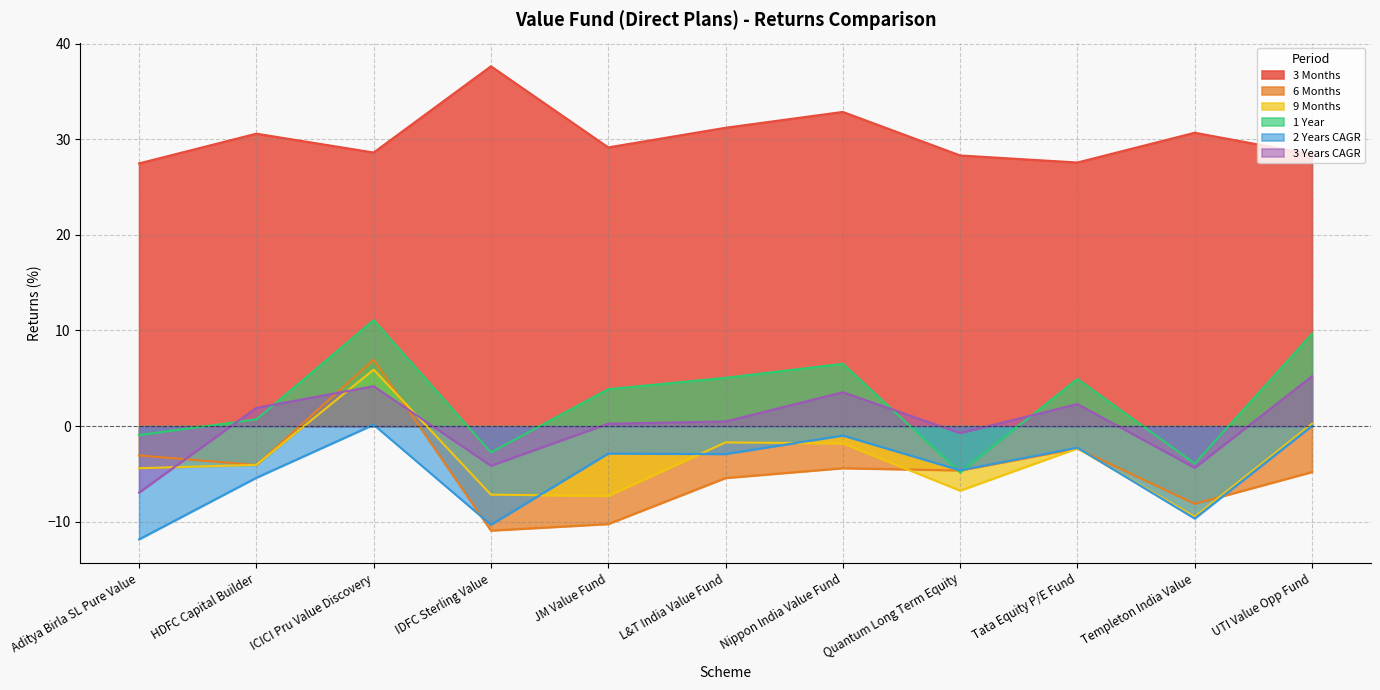

What is the highest value of the 3 Years CAGR series?

5.2